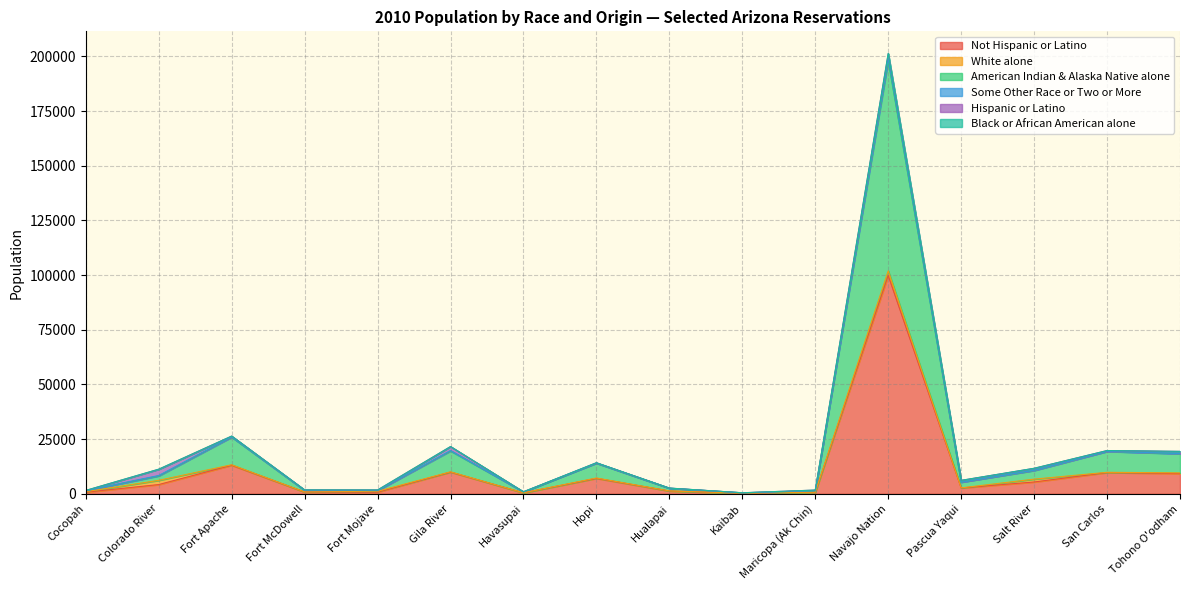

Which series changed the most between Salt River and San Carlos?

American Indian & Alaska Native alone